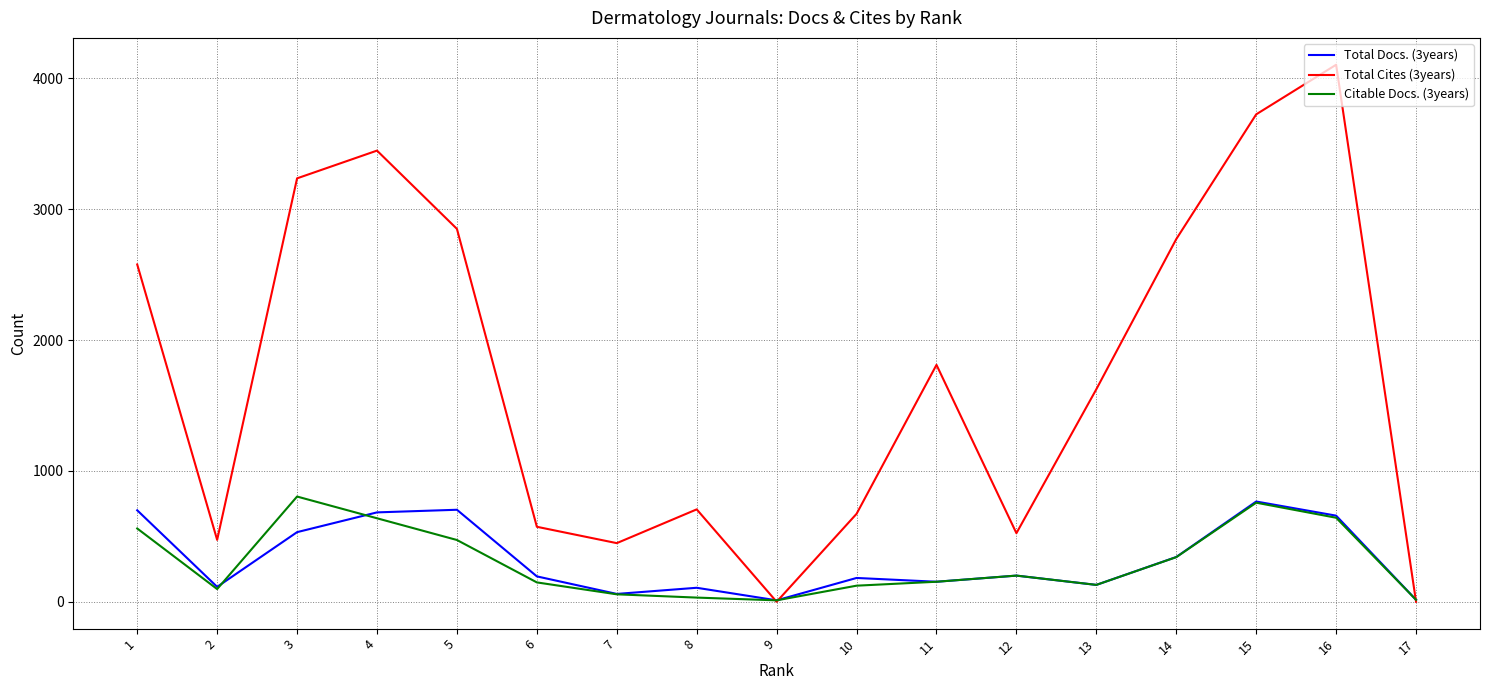

Which series has the widest spread of values?

Total Cites (3years)